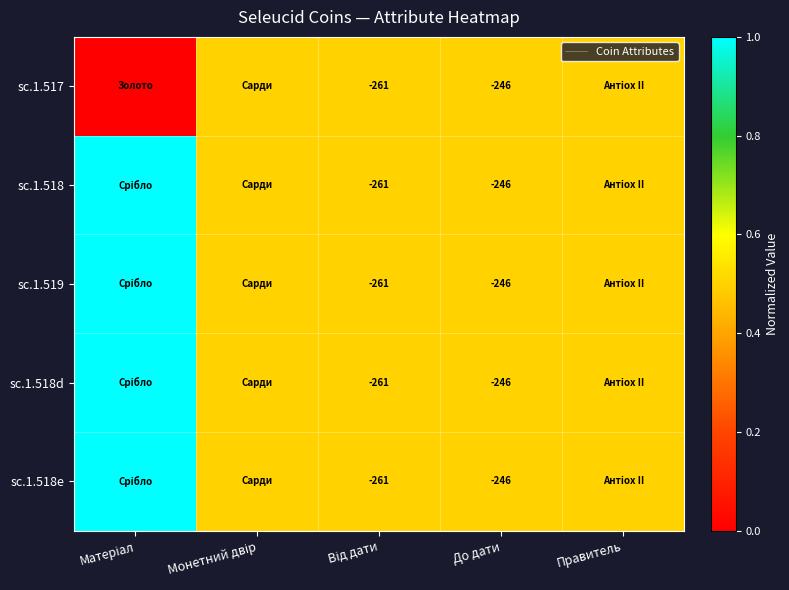

Is it true that sc.1.518 equals -141.2 at До дати?

False